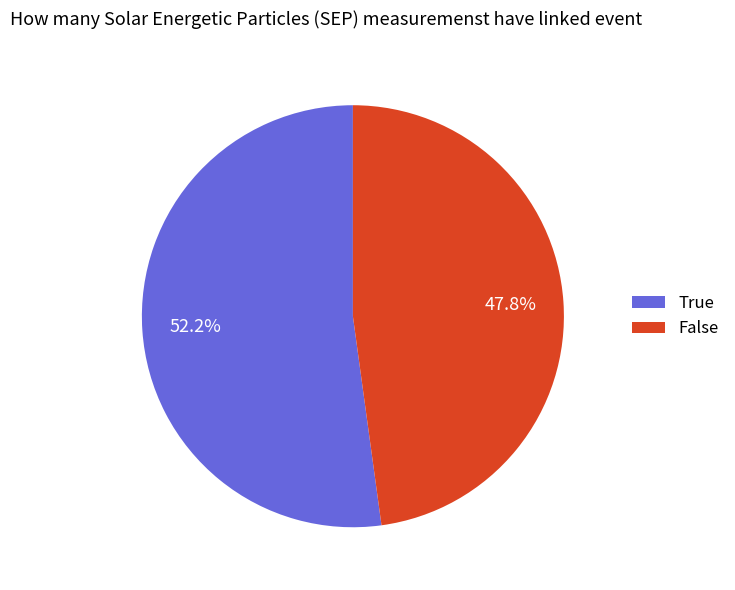

Rank the categories by value from highest to lowest.

True, False